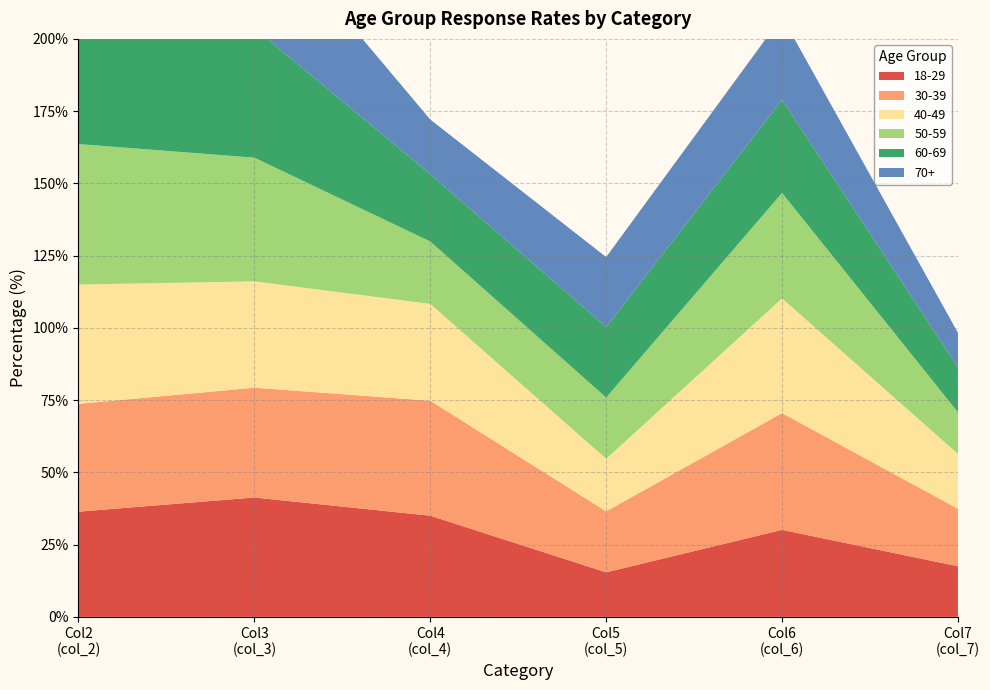

Reading right to left, list all the values displayed in this chart.

18-29: col_7=17.5	col_6=30.1	col_5=15.4	col_4=35.0	col_3=41.3	col_2=36.4
30-39: col_7=19.9	col_6=40.4	col_5=21.1	col_4=39.8	col_3=38.0	col_2=37.3
40-49: col_7=19.0	col_6=39.7	col_5=18.2	col_4=33.5	col_3=36.8	col_2=41.3
50-59: col_7=14.4	col_6=36.5	col_5=21.2	col_4=21.6	col_3=42.8	col_2=48.6
60-69: col_7=15.6	col_6=32.2	col_5=24.4	col_4=23.3	col_3=44.8	col_2=50.4
70+: col_7=11.9	col_6=28.8	col_5=24.2	col_4=18.9	col_3=40.7	col_2=42.1